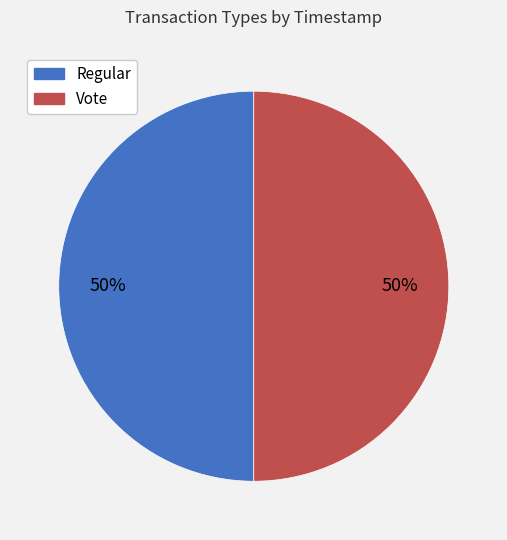

What is the ratio of the value at Vote to the value at Regular?

1.0